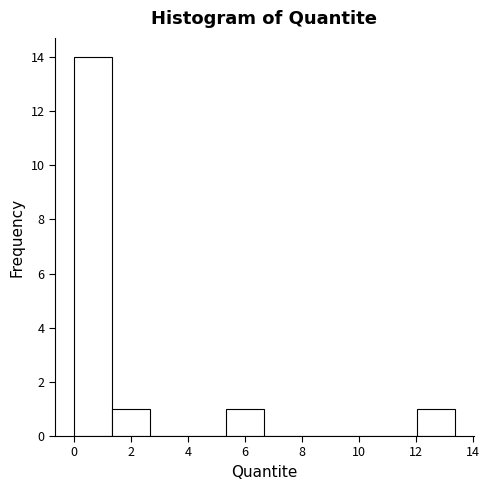

Reading left to right, transcribe this chart: for each bar, give the range it covers on the x-axis and its height. Neither the bar edges nor the heights are printed on the chart, so give them approximately, as read against the axes.

0.0 to 1.4: 14
1.4 to 2.6: 1
2.6 to 4.0: 0
4.0 to 5.4: 0
5.4 to 6.6: 1
6.6 to 8.0: 0
8.0 to 9.4: 0
9.4 to 10.6: 0
10.6 to 12.0: 0
12.0 to 13.4: 1